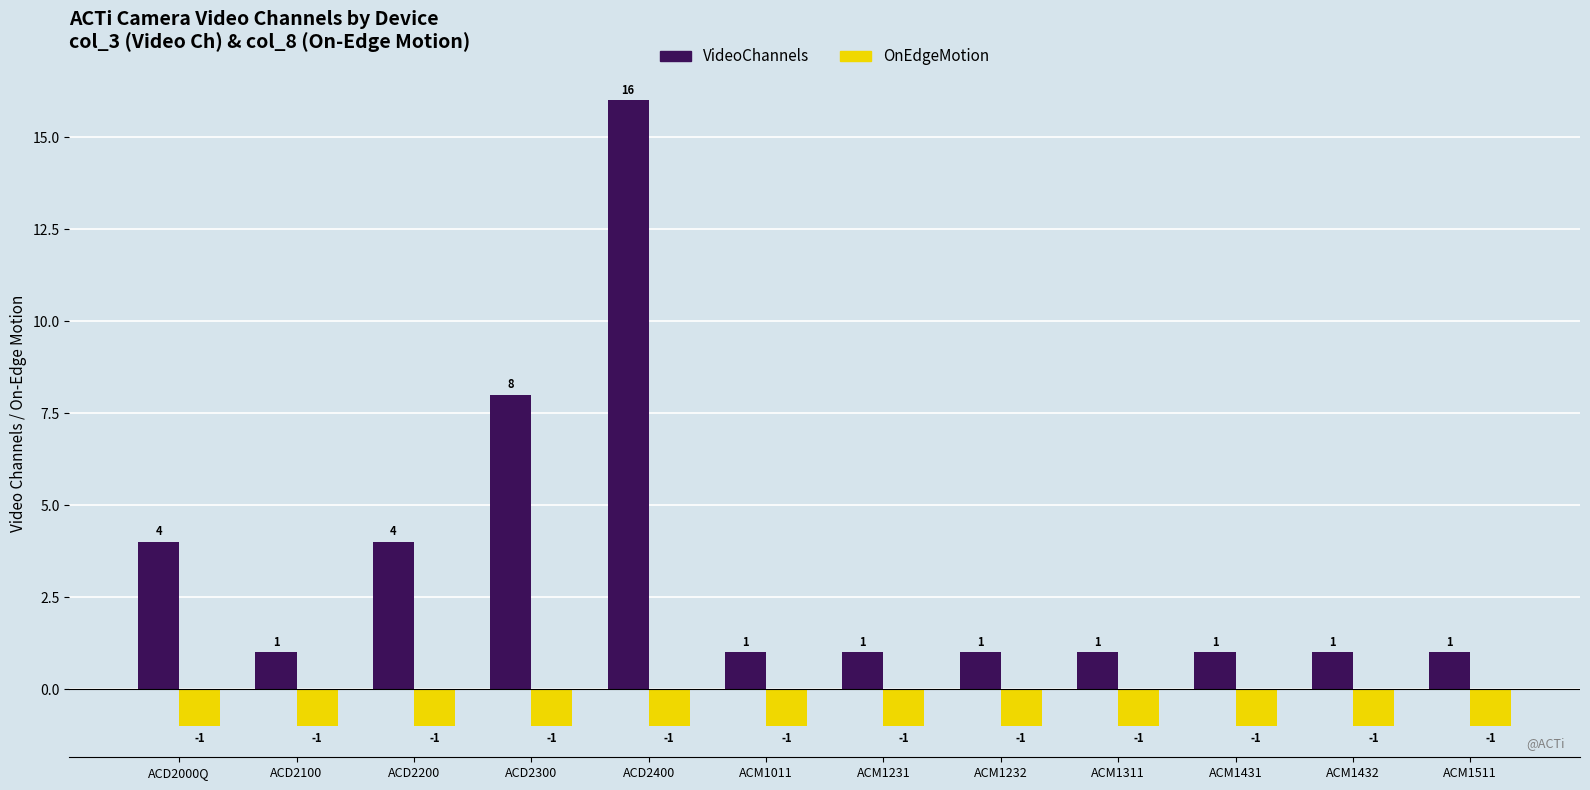

How many categories are shown in the chart?

12